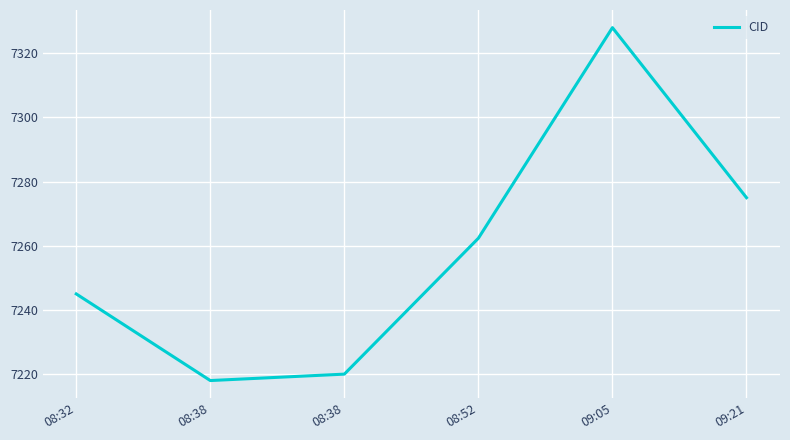

What is the label of the 1st point from the left?

08:32